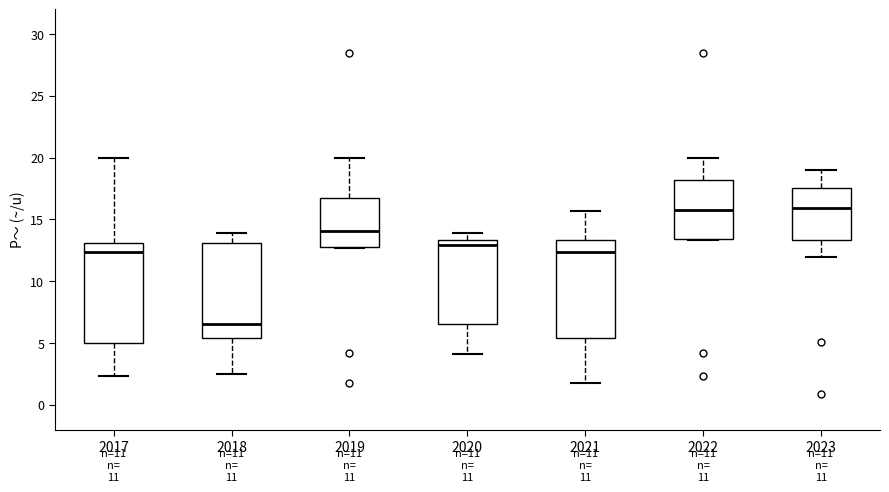

Which box has the lowest median line?

2018